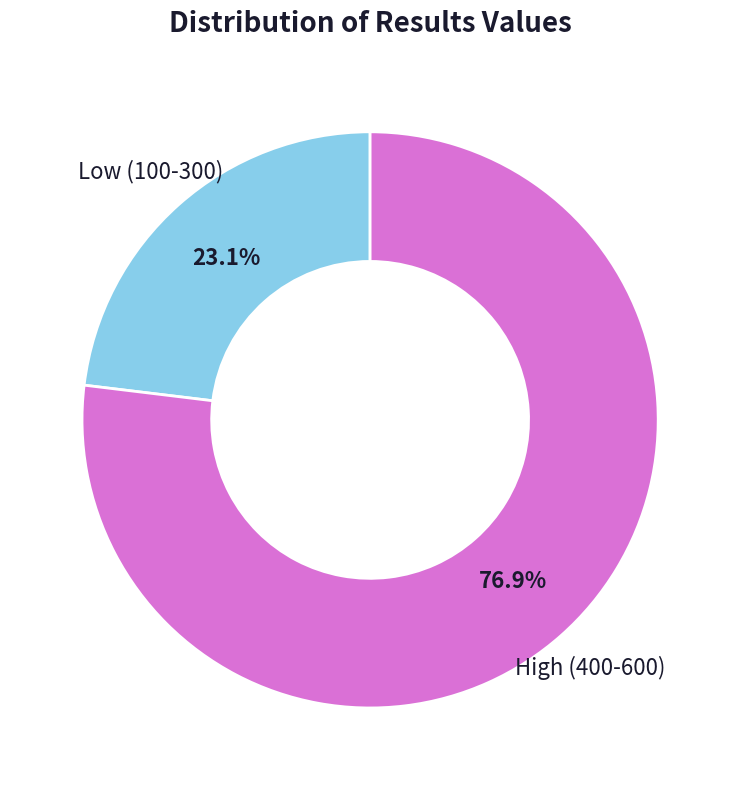

What is the ratio of the value at High (400-600) to the value at Low (100-300)?

3.3